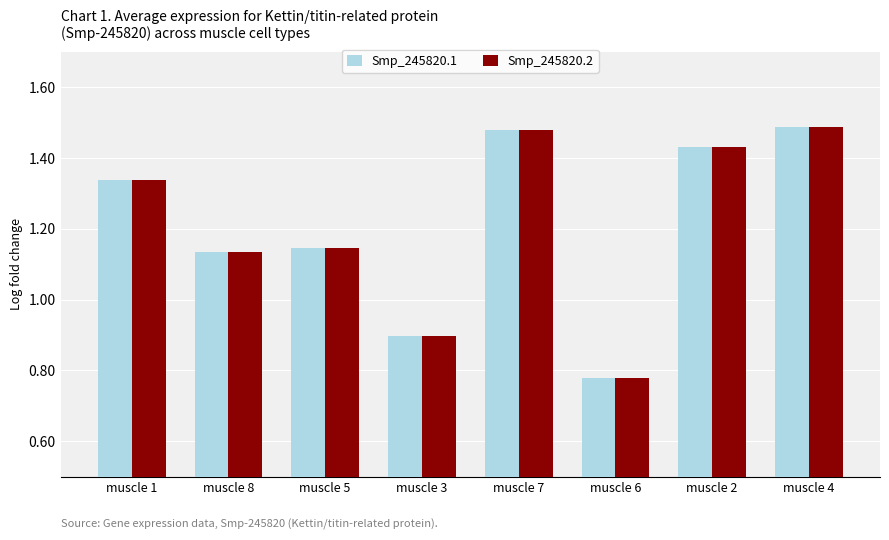

What is the difference between the maximum and second lowest values in the Smp_245820.1 series?

0.6